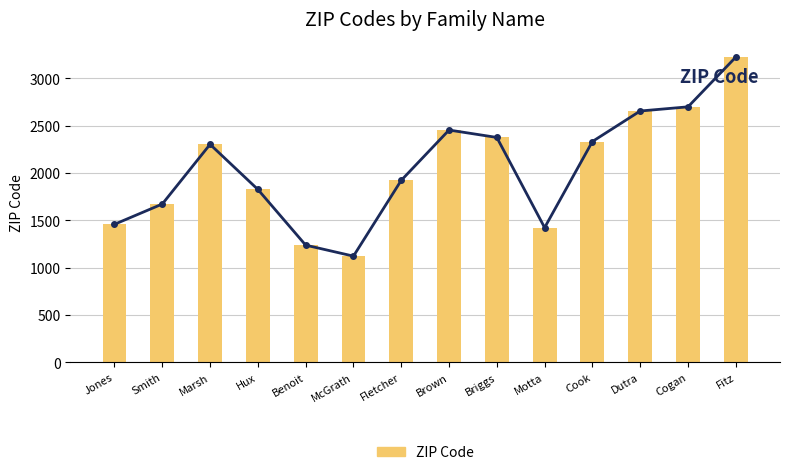

Are the bars grouped side by side (vs. stacked)?

No